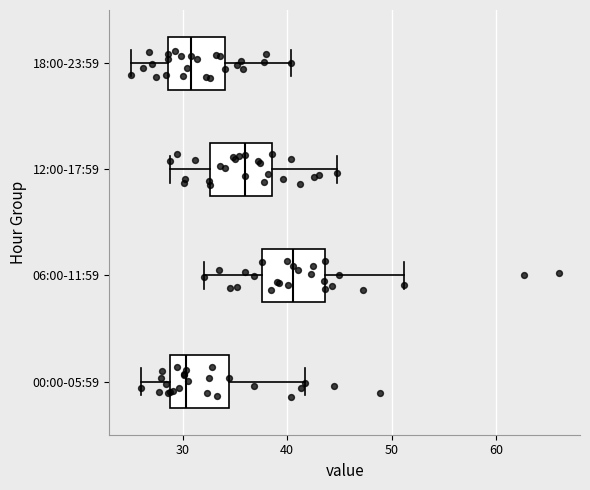

Reading bottom to top, read every box against the x-axis: the position of its median line, the range the box covers, and the ends of its whiskers. The values are not printed on the chart, so give them approximately, as read against the axis.

00:00-05:59: median 30, box 29 to 34, whiskers 26 to 42
06:00-11:59: median 41, box 38 to 44, whiskers 32 to 51
12:00-17:59: median 36, box 33 to 39, whiskers 29 to 45
18:00-23:59: median 31, box 29 to 34, whiskers 25 to 40